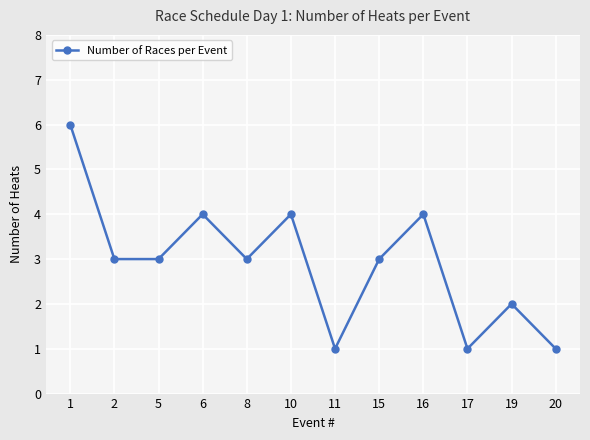

How many data points does each series have?

12